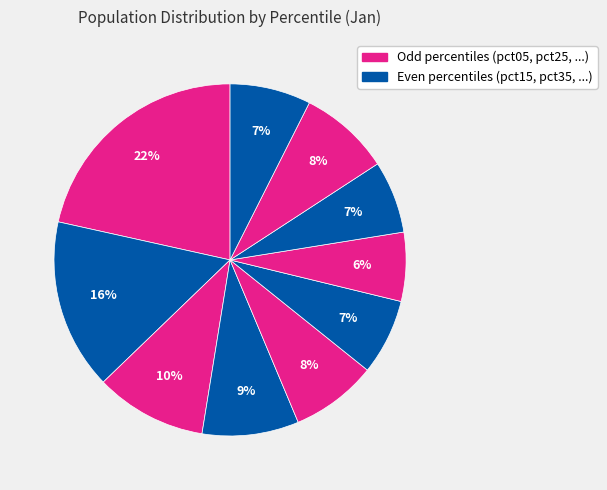

How many slices are in this pie chart?

10